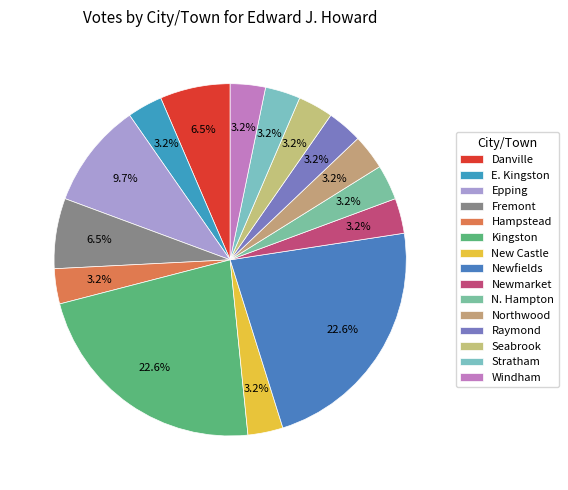

To the nearest percent, what is the average slice percentage?

7%